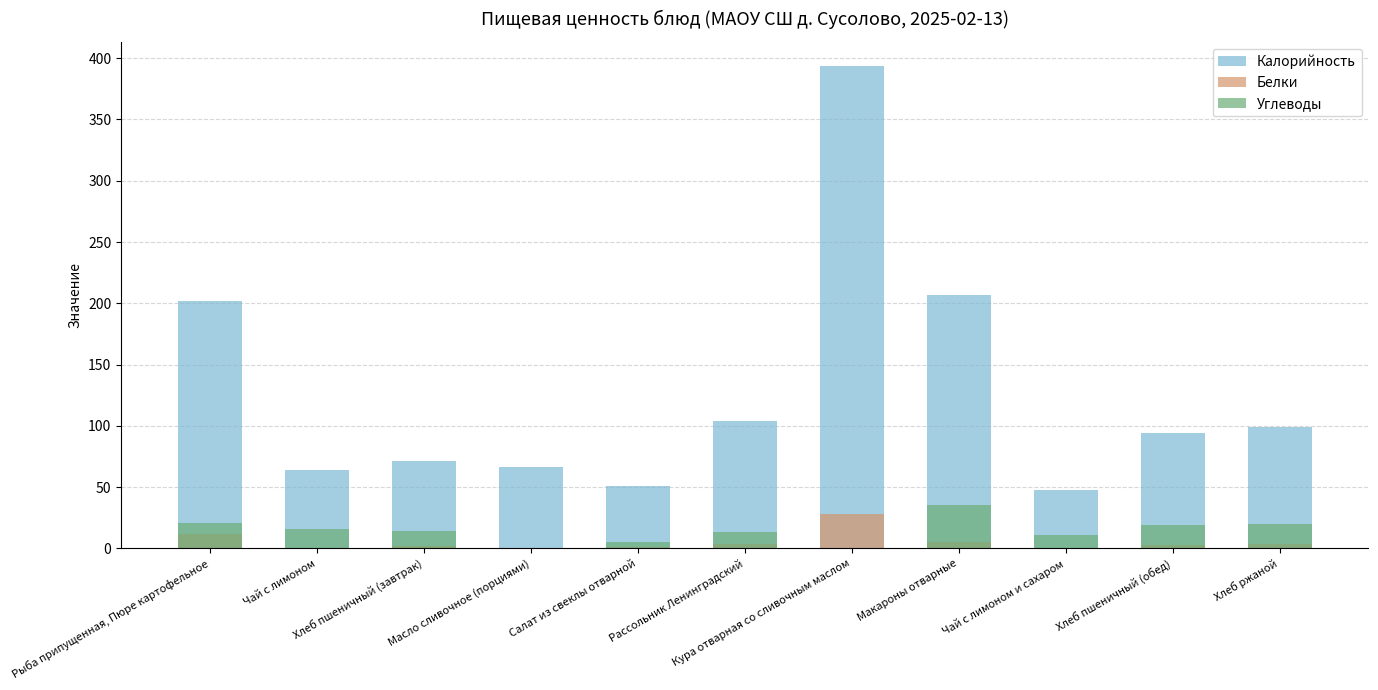

Does the chart contain stacked bars?

No